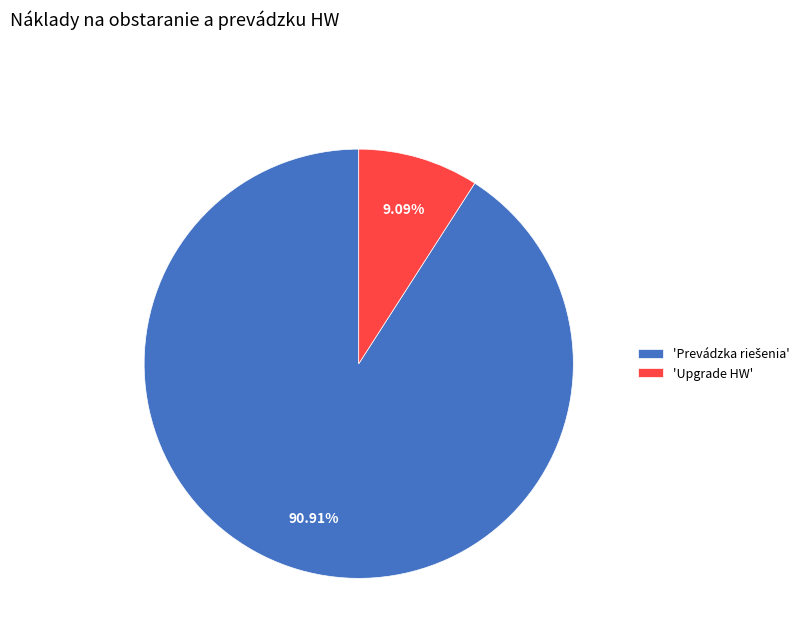

How many segments does this pie chart have?

2